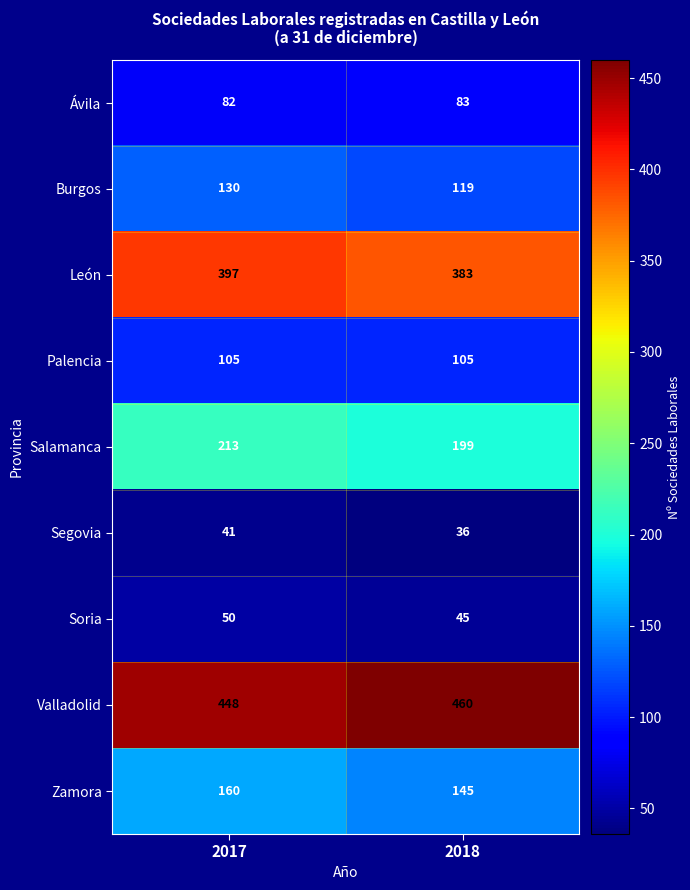

True or false: Salamanca has a value of 199 at 2018.

True